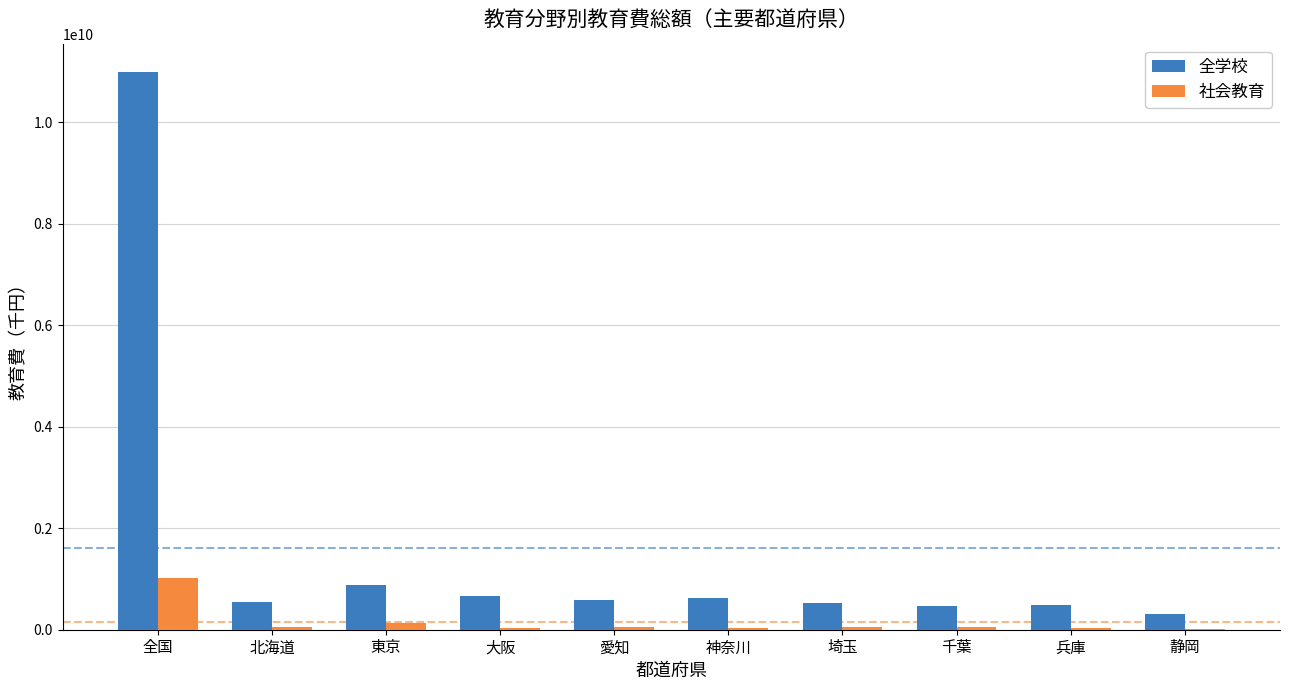

Count the number of data series in this chart.

2